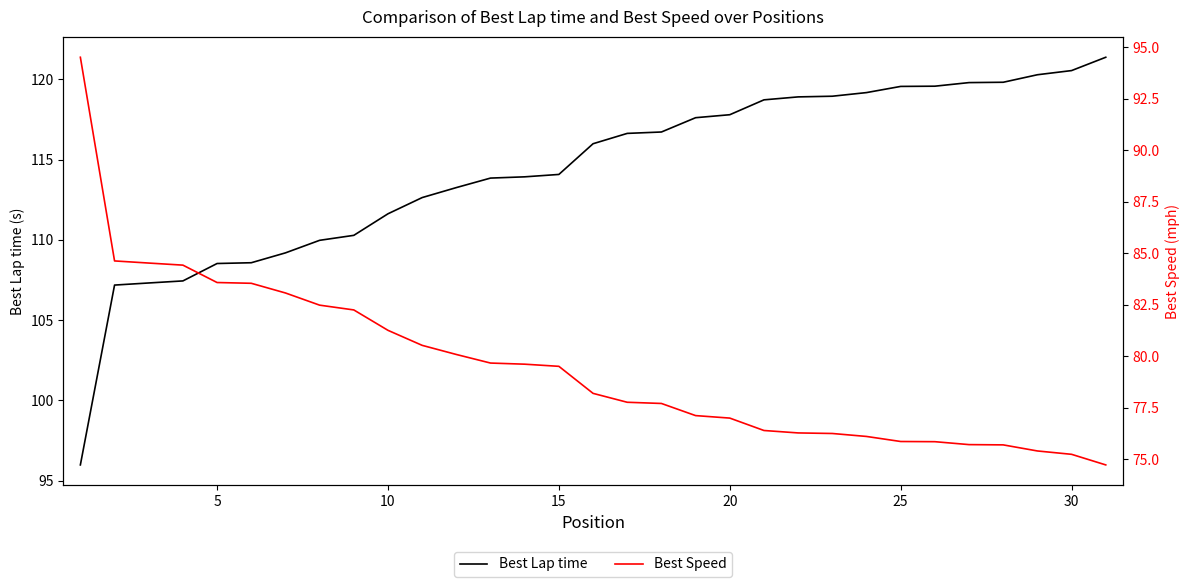

How many data points in Best Speed are above 78?

16